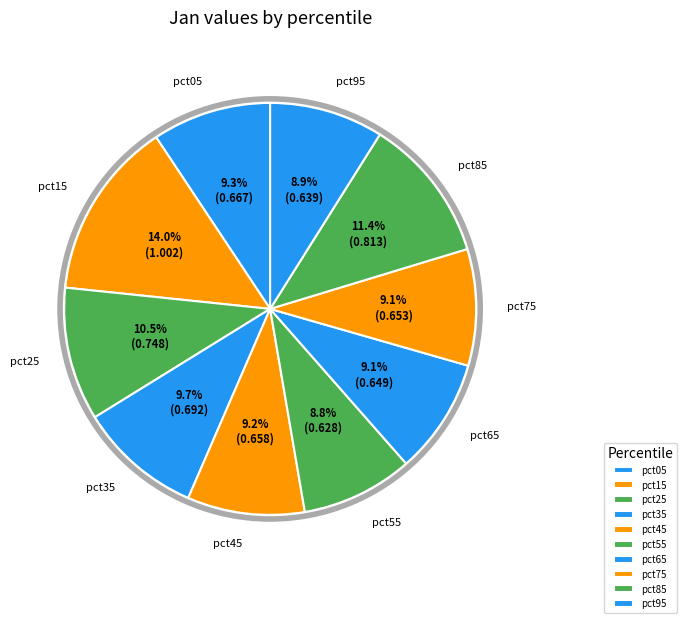

What is the largest slice in the pie chart?

pct15